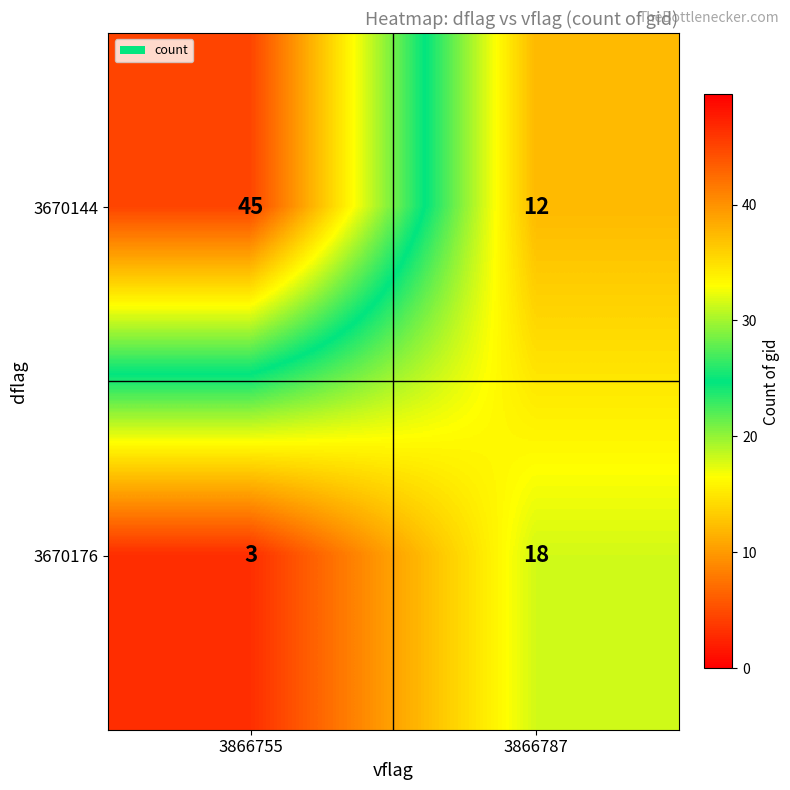

What is the approximate value of 3670144 at 3866787?

12